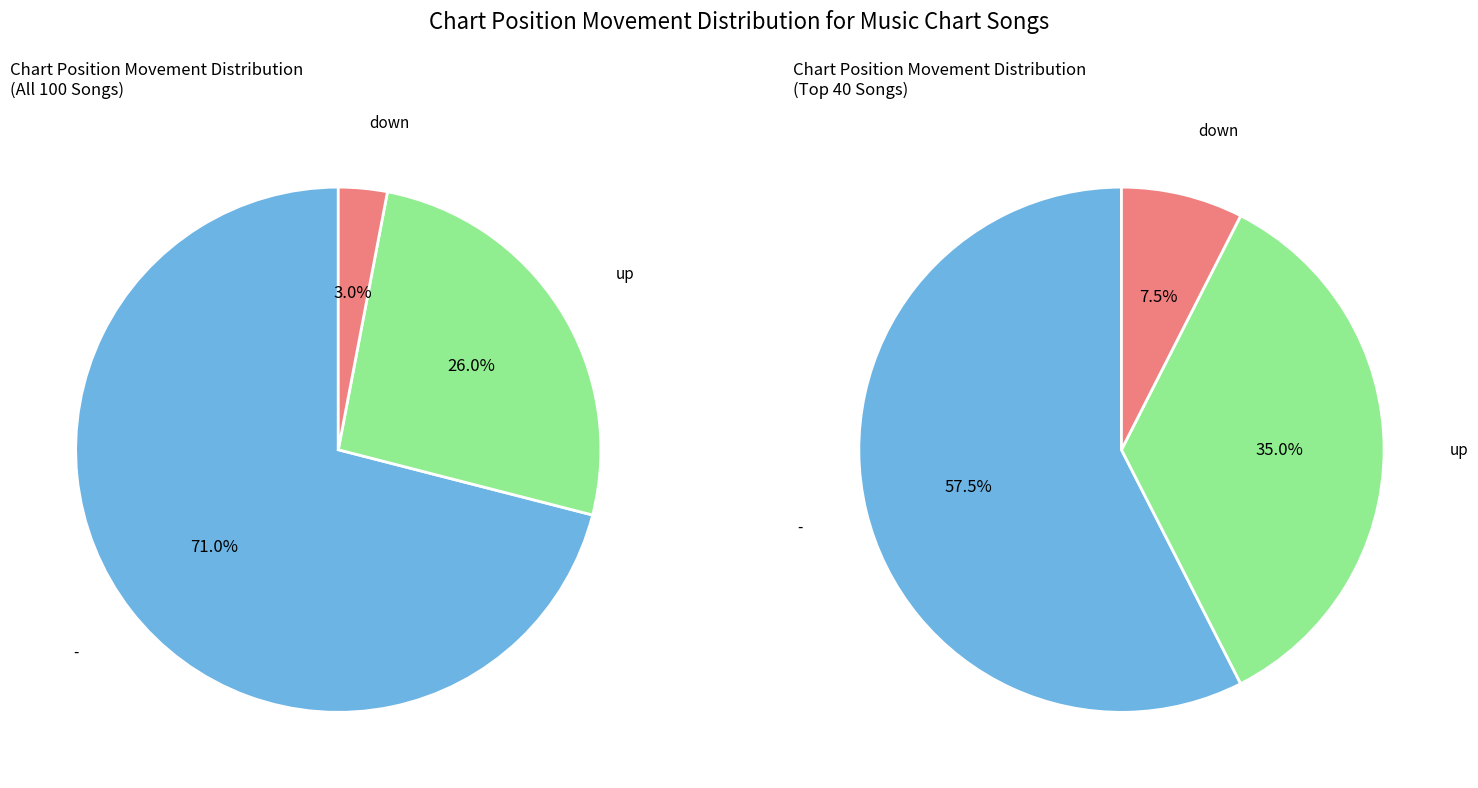

Combined, do up and - account for over 50%?

Yes